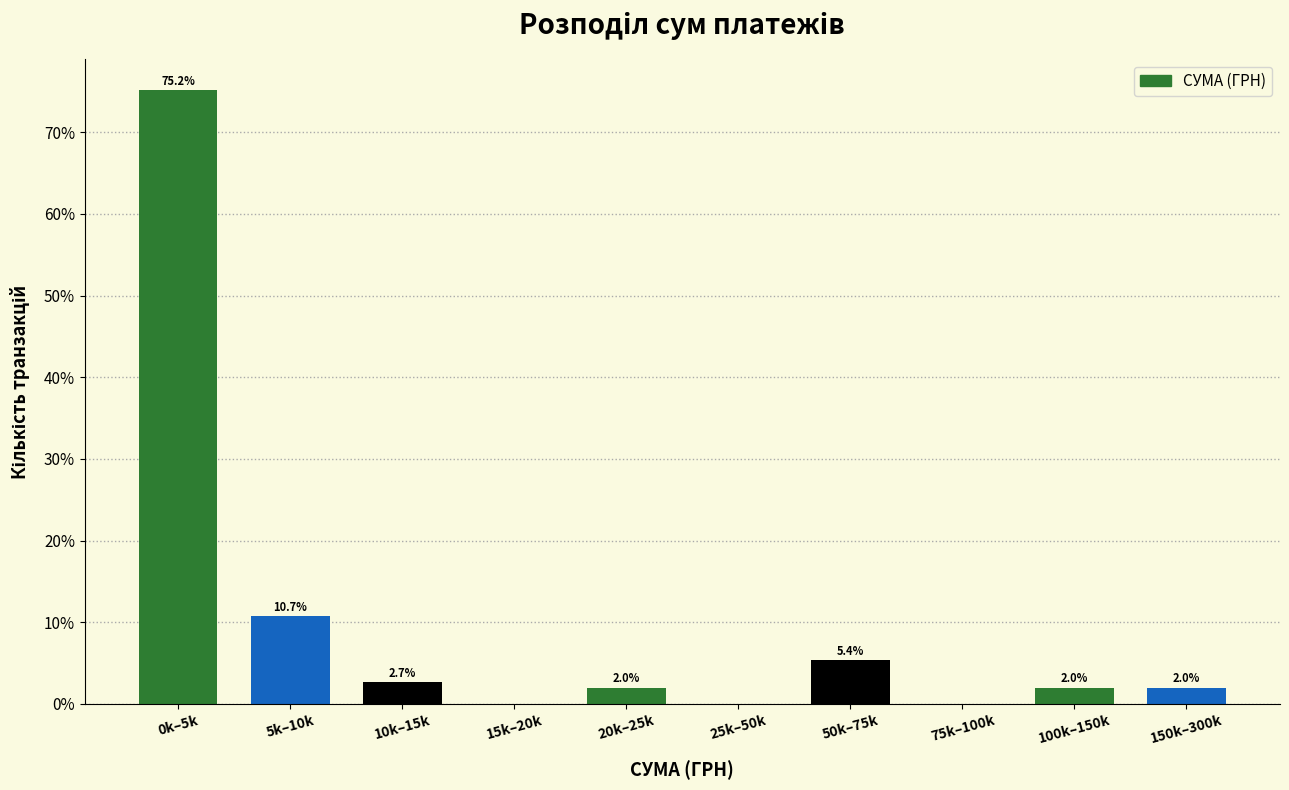

Reading left to right, list all the values displayed in this chart.

0k–5k=75.2	5k–10k=10.7	10k–15k=2.7	15k–20k=0.0	20k–25k=2.0	25k–50k=0.0	50k–75k=5.4	75k–100k=0.0	100k–150k=2.0	150k–300k=2.0